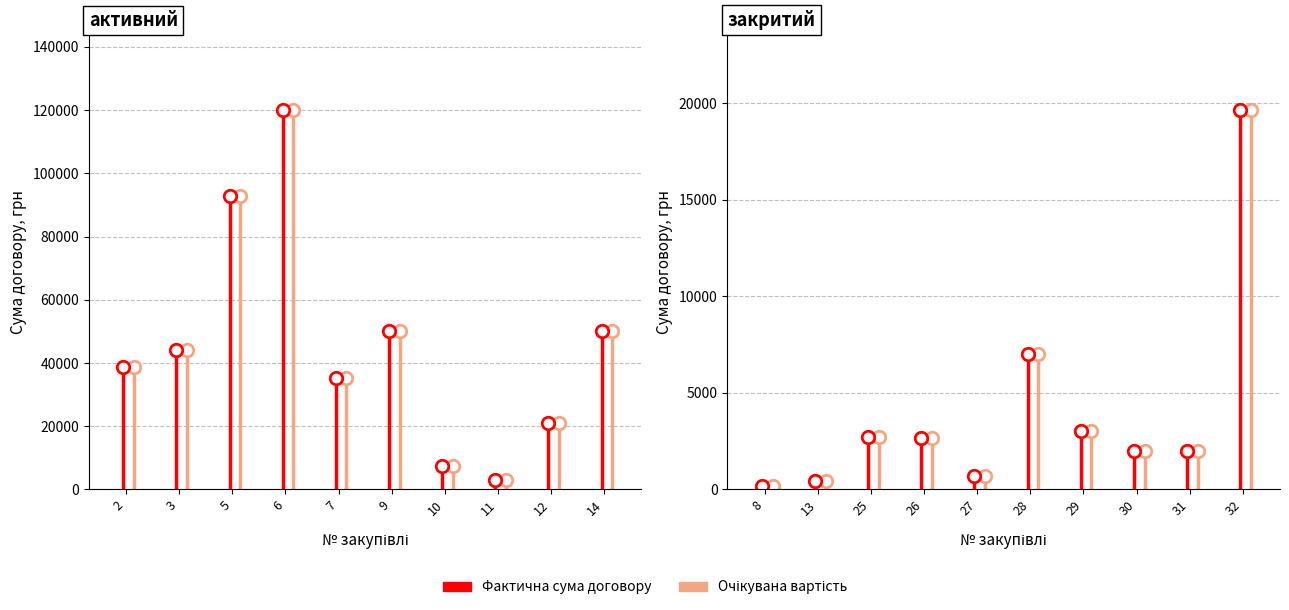

True or false: активний and закритий cross at least once.

False